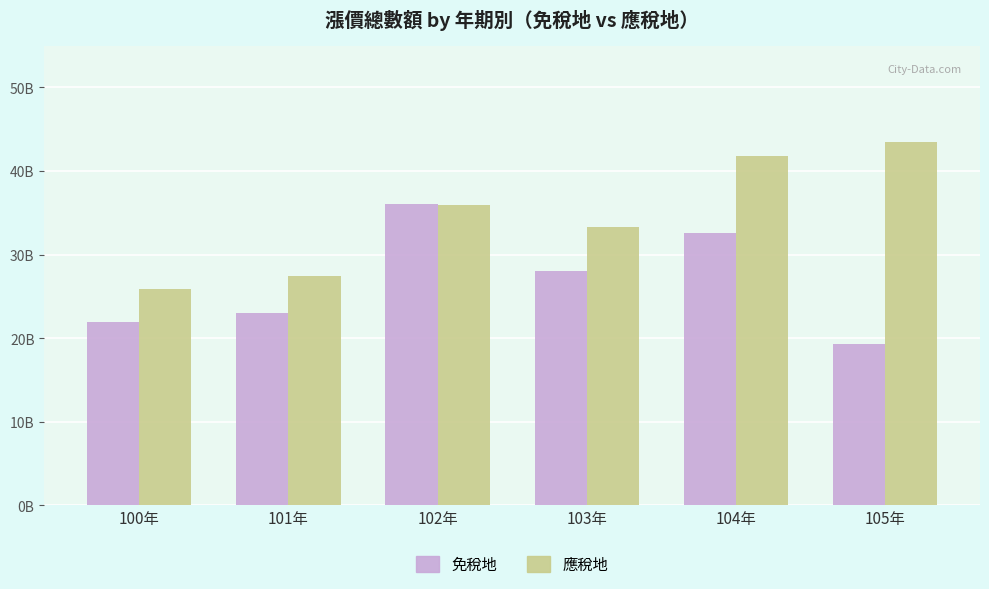

Rank the series by their maximum value, from lowest to highest.

免稅地, 應稅地